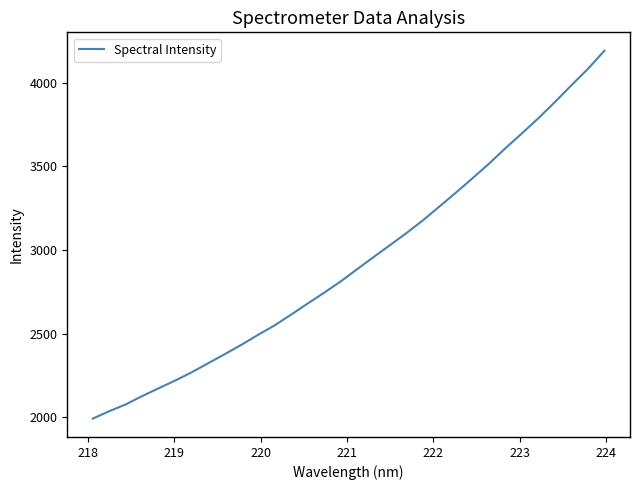

Is this an area chart (filled region under the line)?

No